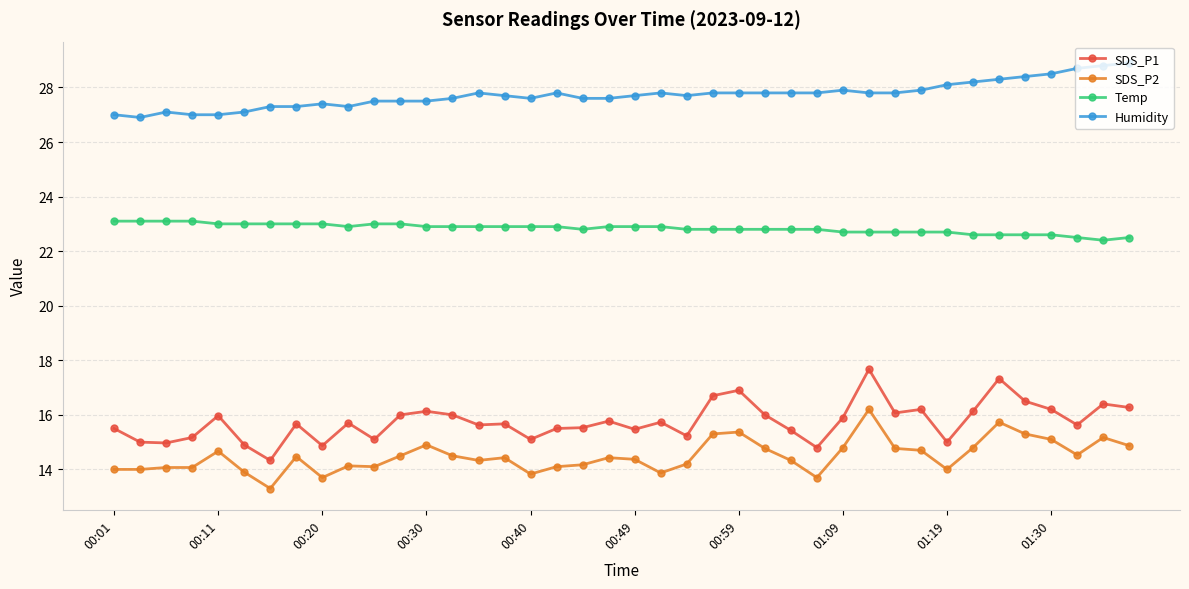

What is the maximum value shown in the chart?

28.9